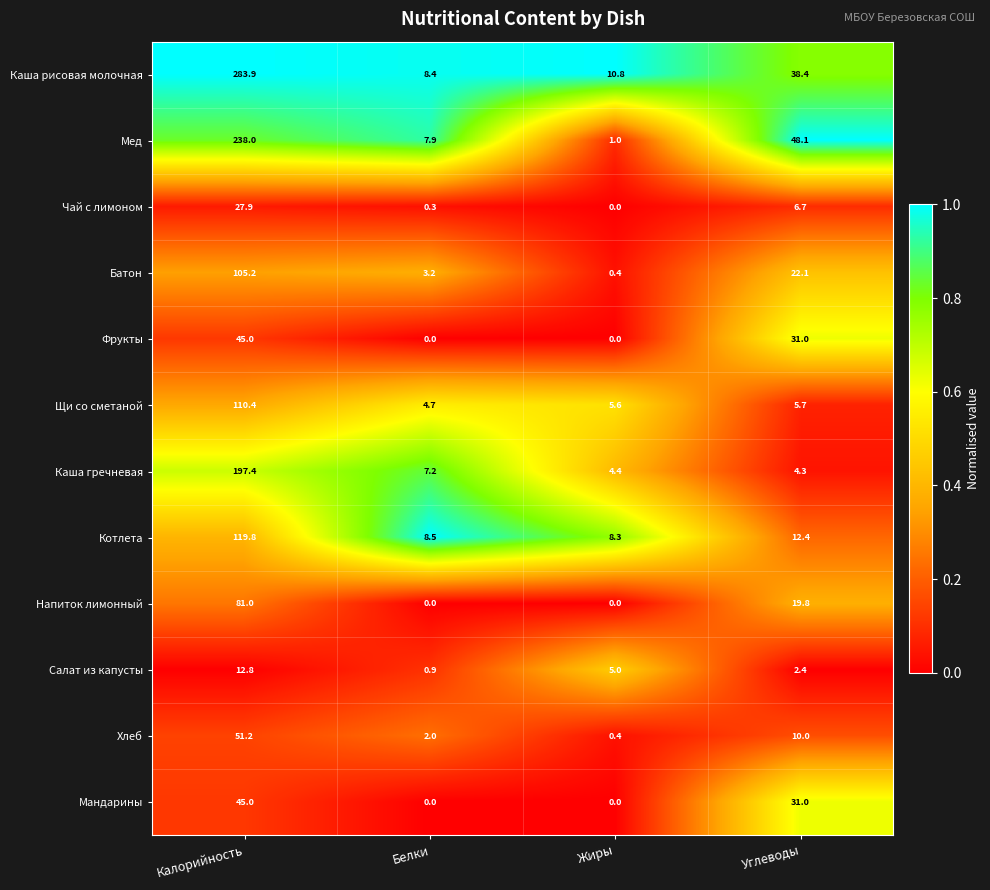

What is the spread (max minus min) of values at Белки?

8.5